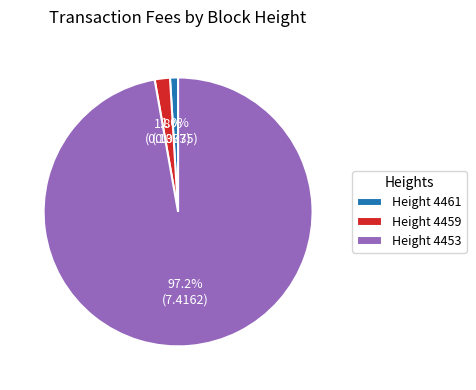

How much of the chart is everything except Height 4461?

99.0%